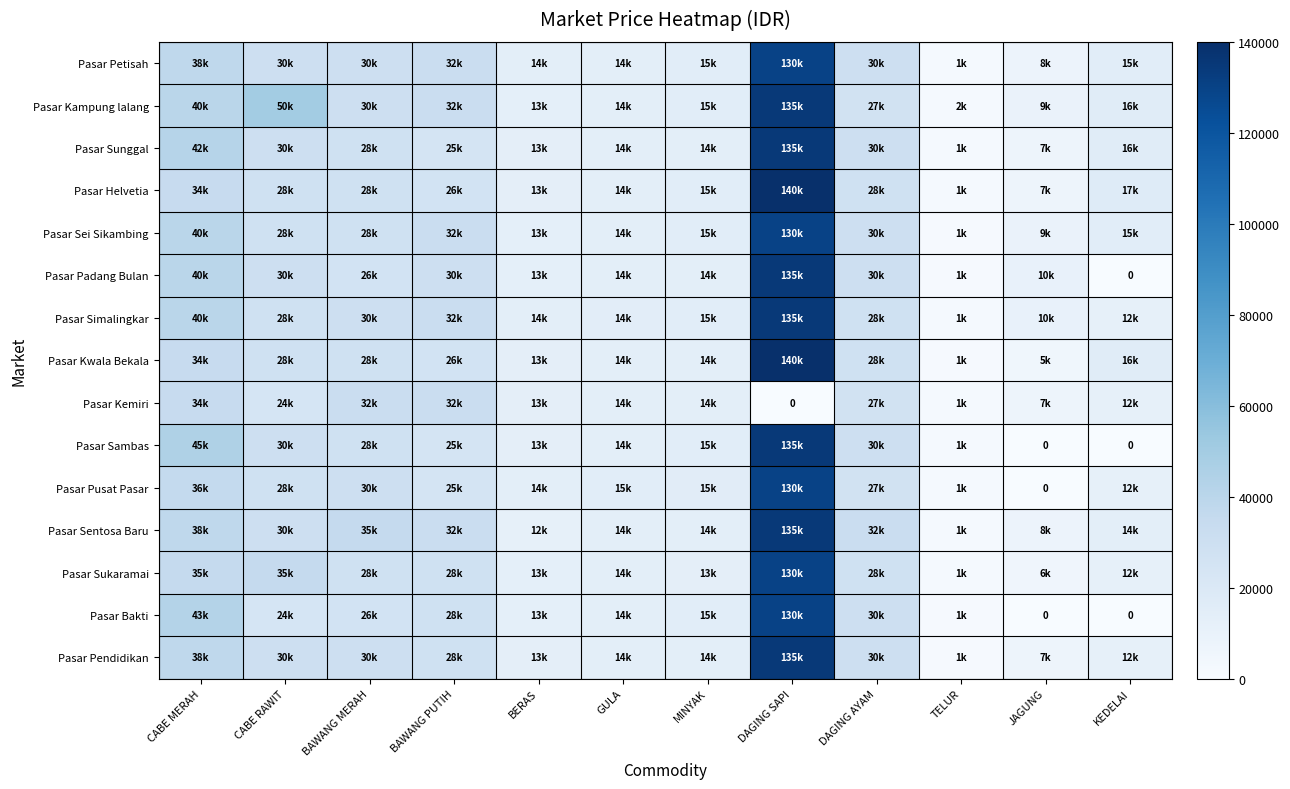

At which label does Pasar Kampung lalang first exceed 27000?

CABE MERAH